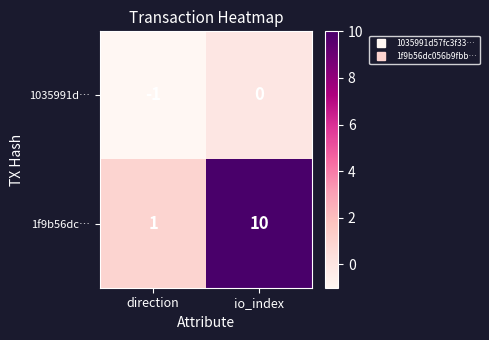

Rank the categories by 1035991d… value from lowest to highest.

direction, io_index